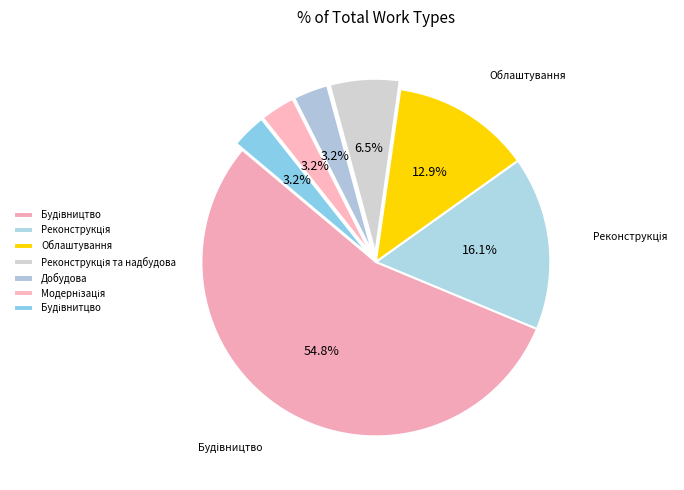

How many slices are in this pie chart?

7